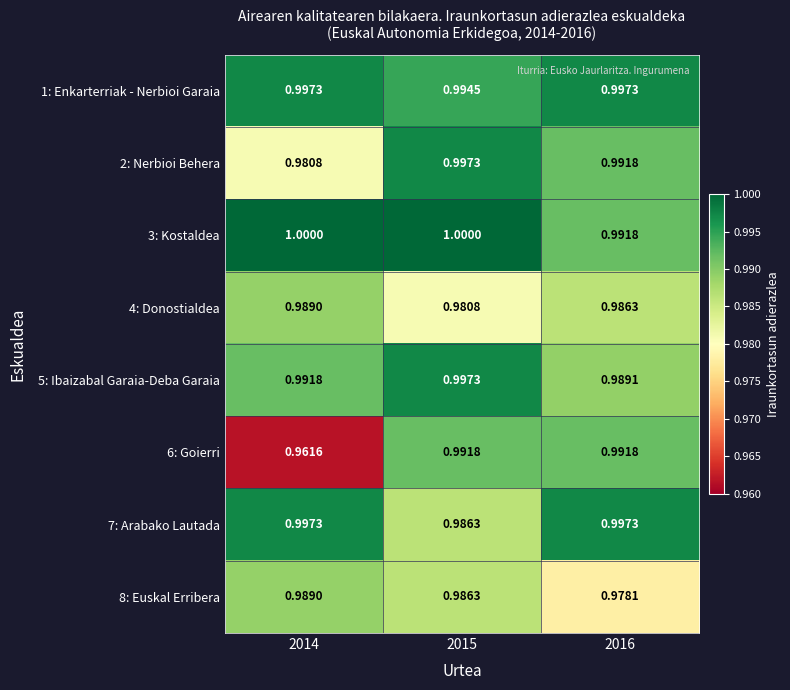

At how many categories does at least one series exceed 0?

3